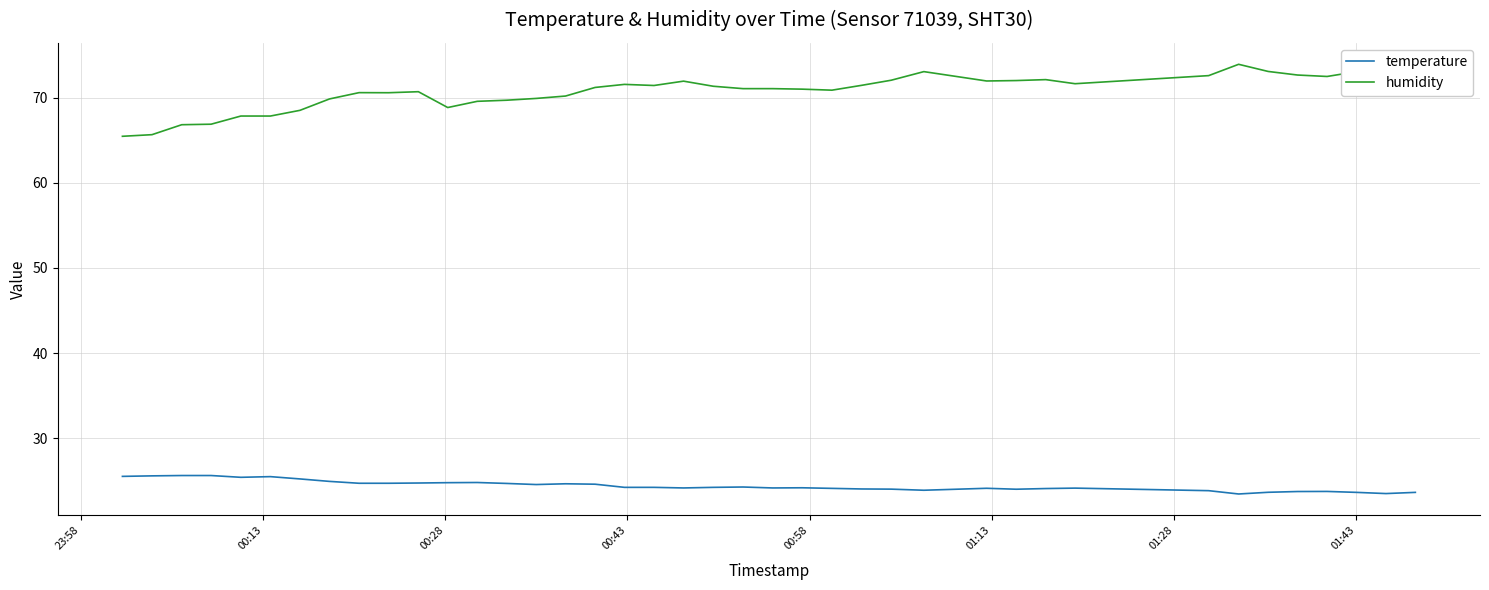

Which series has the largest total across all categories?

humidity